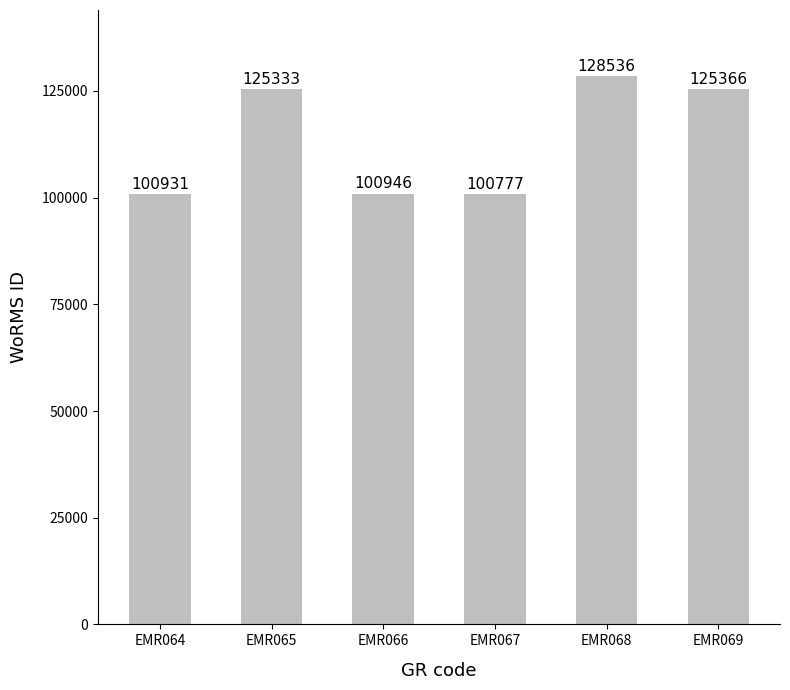

What value does the data have at EMR065, to the nearest 100?

125300